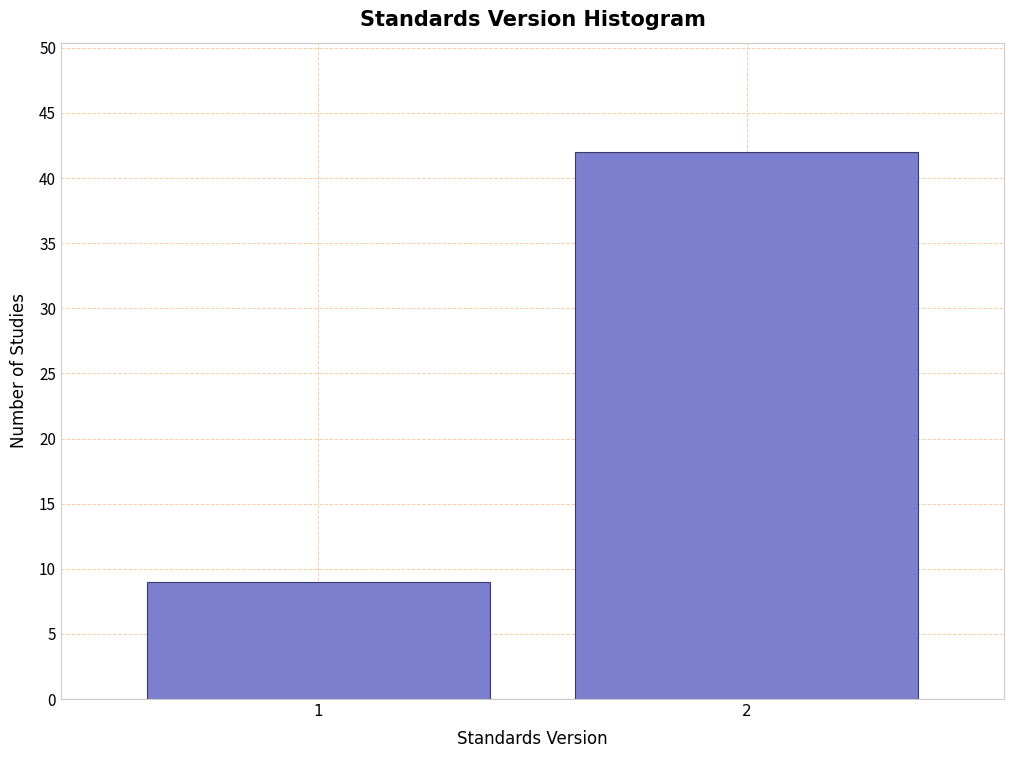

Reading left to right, list all the values displayed in this chart.

9	42